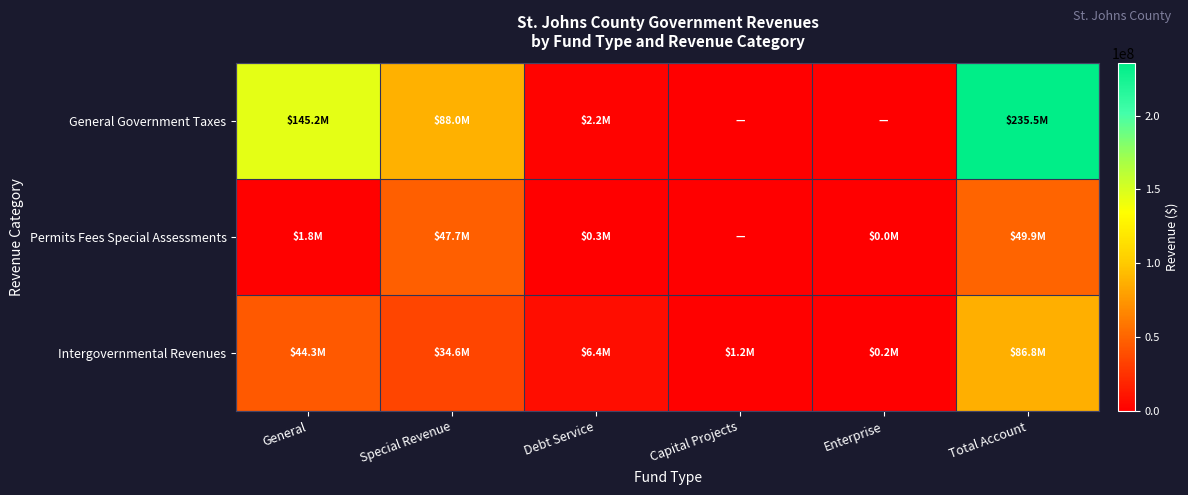

What is the total value across all series at Capital Projects?

1224293